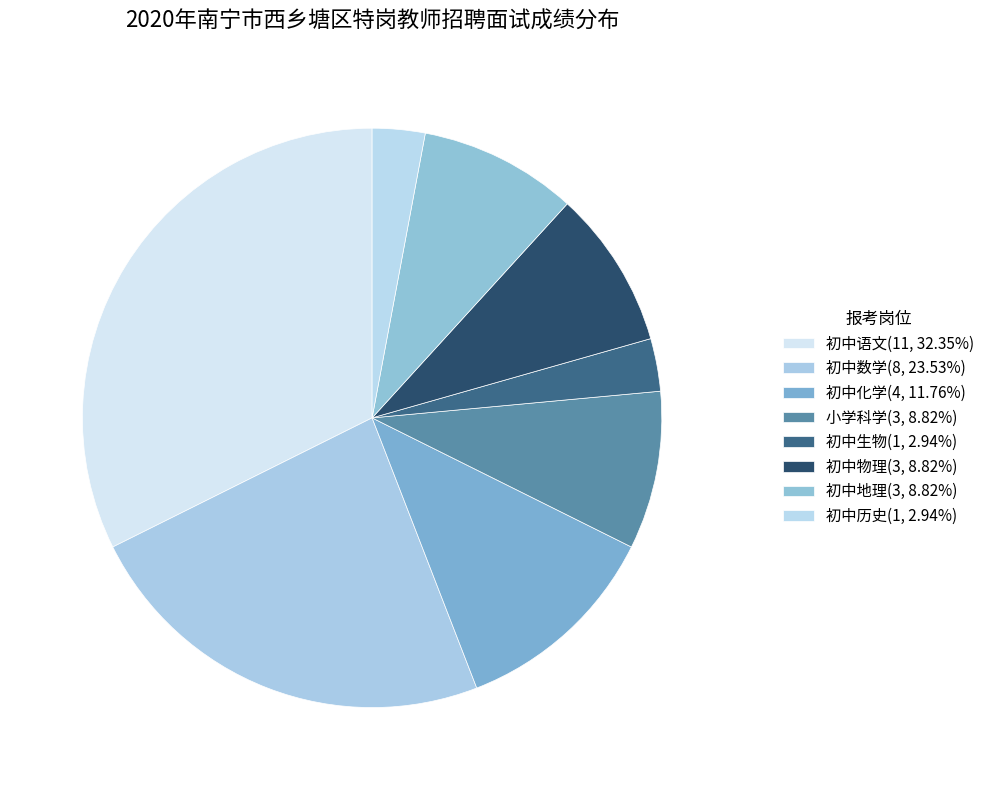

How many segments does this pie chart have?

8